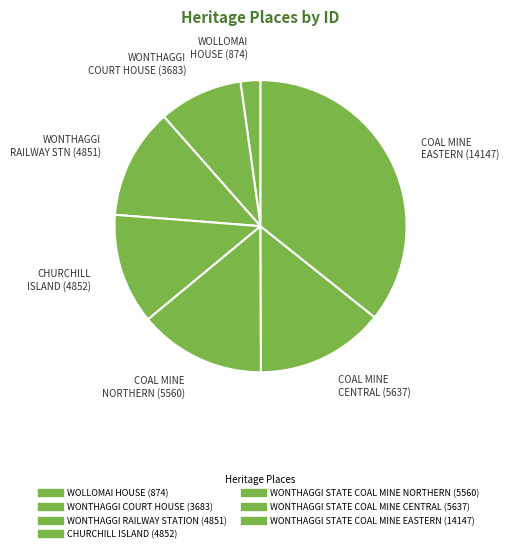

Between CHURCHILL ISLAND and WONTHAGGI RAILWAY STATION, which is larger?

CHURCHILL ISLAND